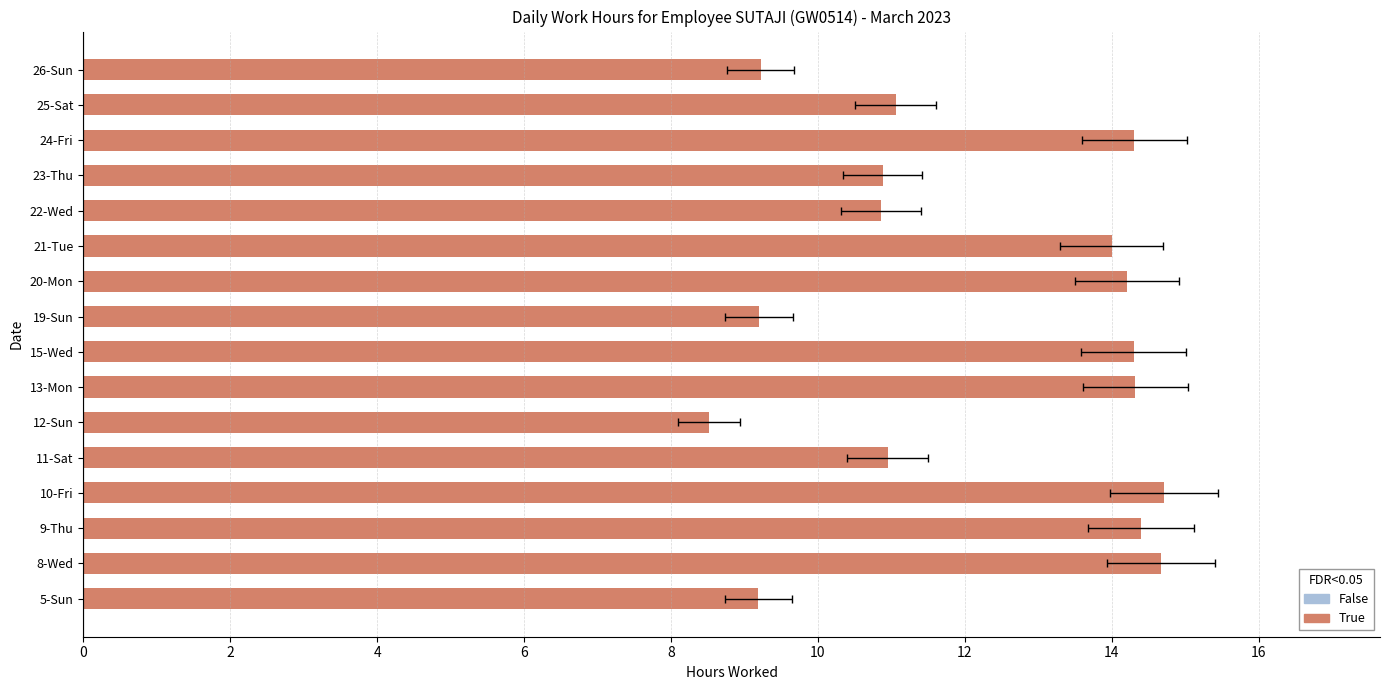

Are the bars grouped side by side (vs. stacked)?

No